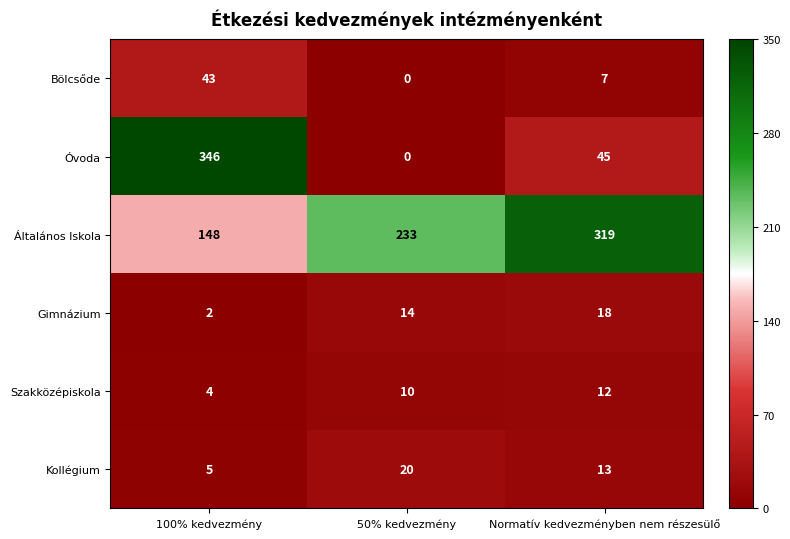

How many distinct data groups are displayed?

6